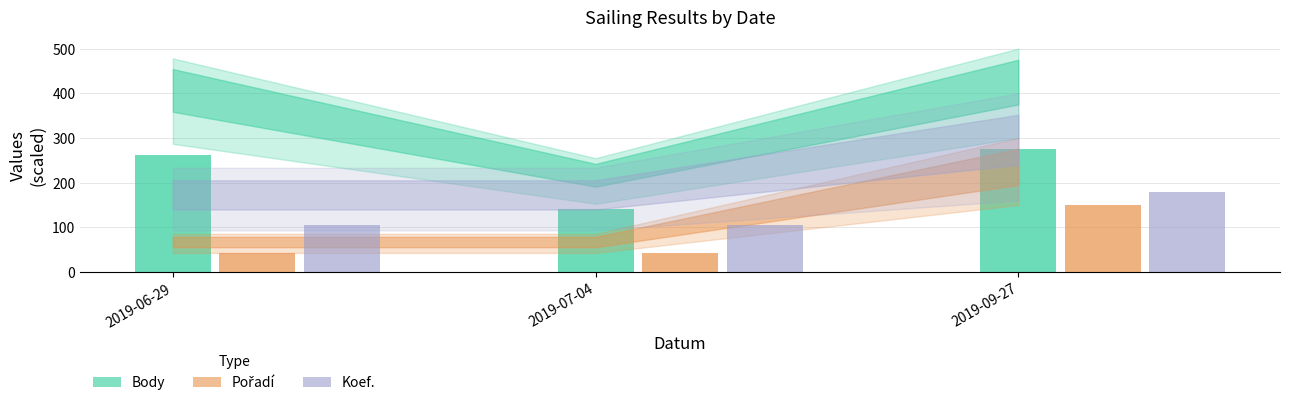

At which label is Body closest to 207?

2019-06-29